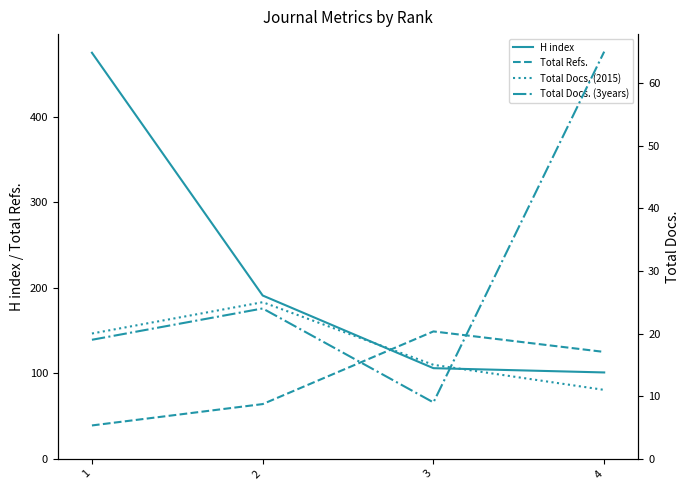

Is the value of Total Docs. (3years) at 1 greater than the value of H index at 1?

No